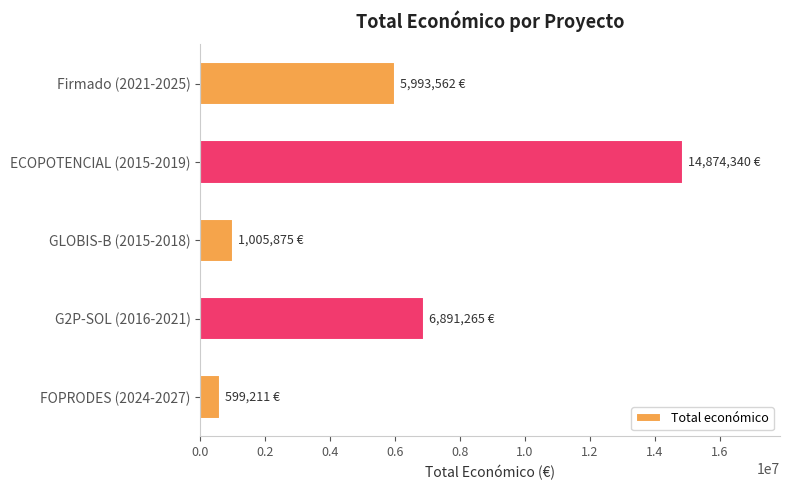

What is the smallest value displayed?

599211